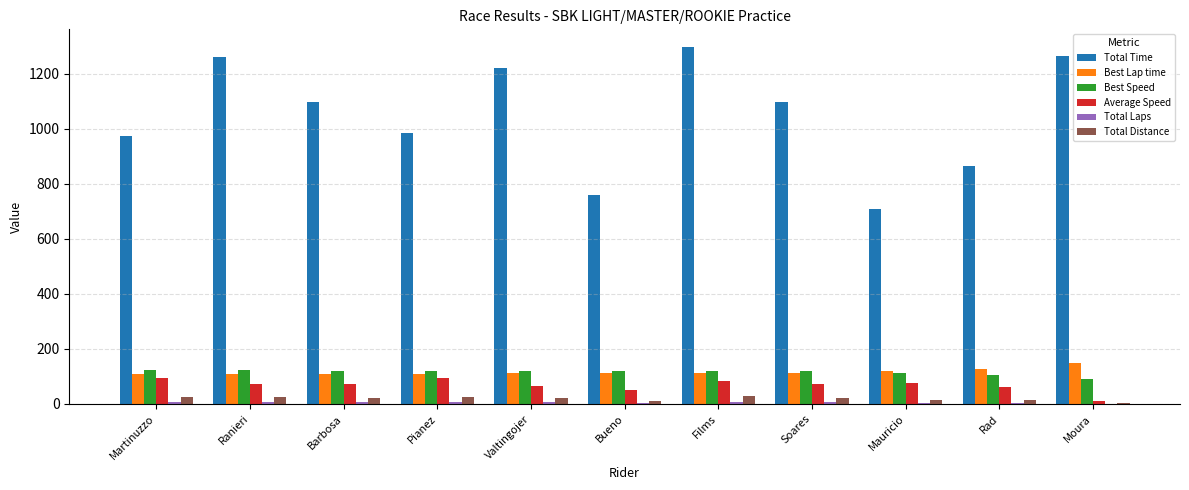

Is it true that Total Time equals 1265.3 at Moura?

True